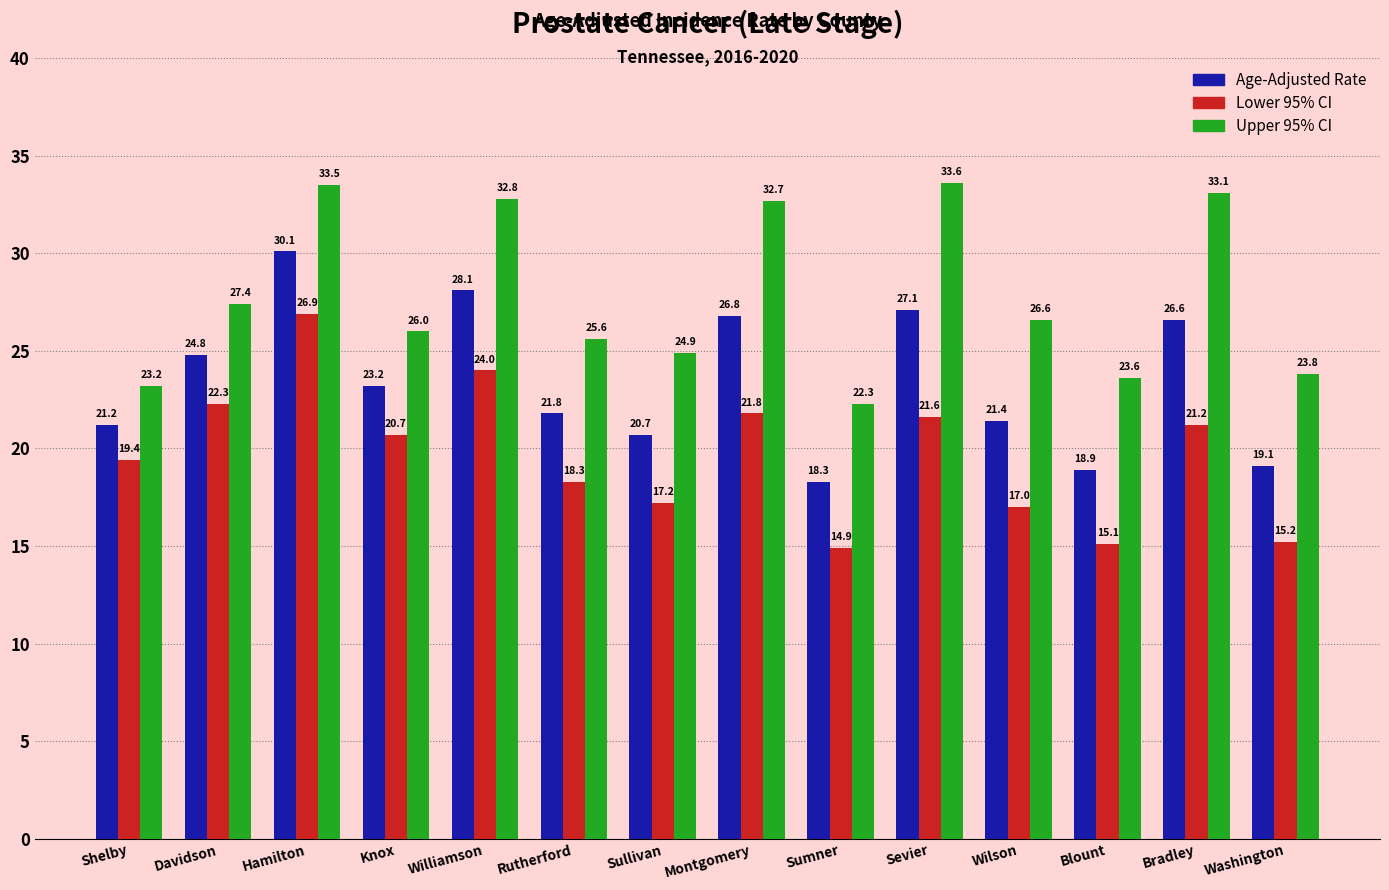

Between Williamson and Bradley, which series saw the biggest shift?

Lower 95% CI